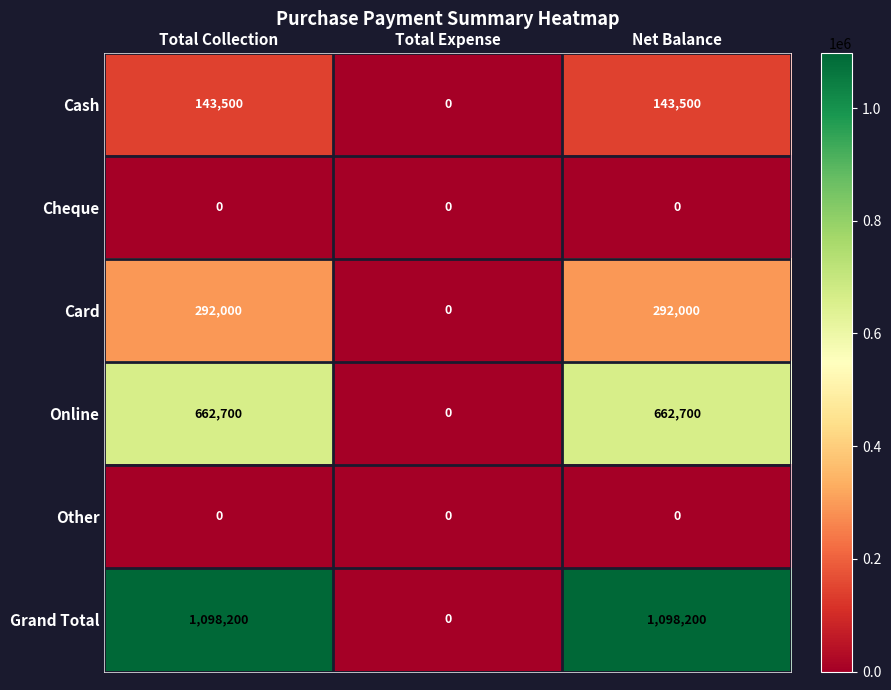

Which series has the largest total across all categories?

Grand Total